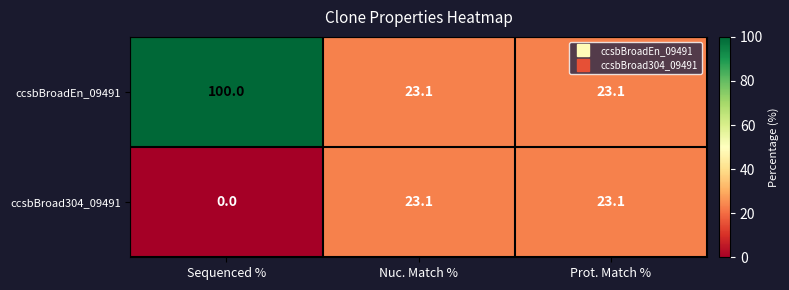

Which series has the largest range (max minus min)?

ccsbBroadEn_09491